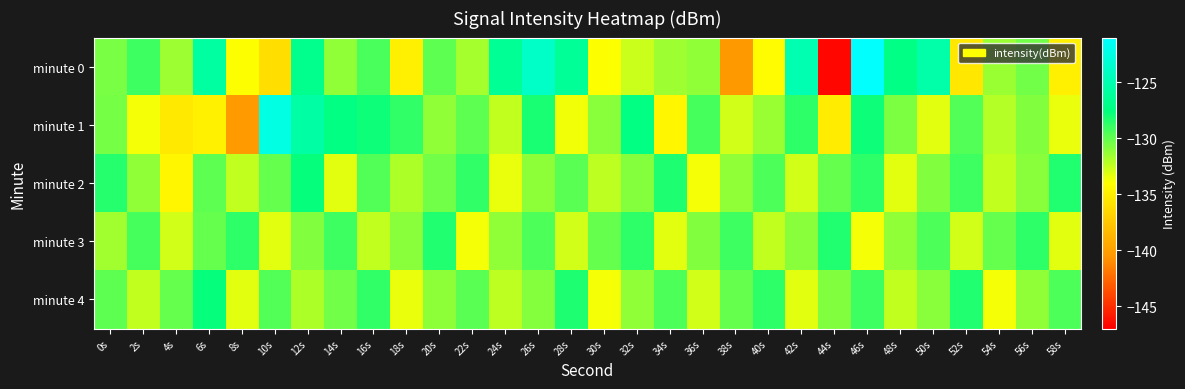

Rank the series at 8s from lowest to highest value.

minute 1, minute 0, minute 4, minute 2, minute 3